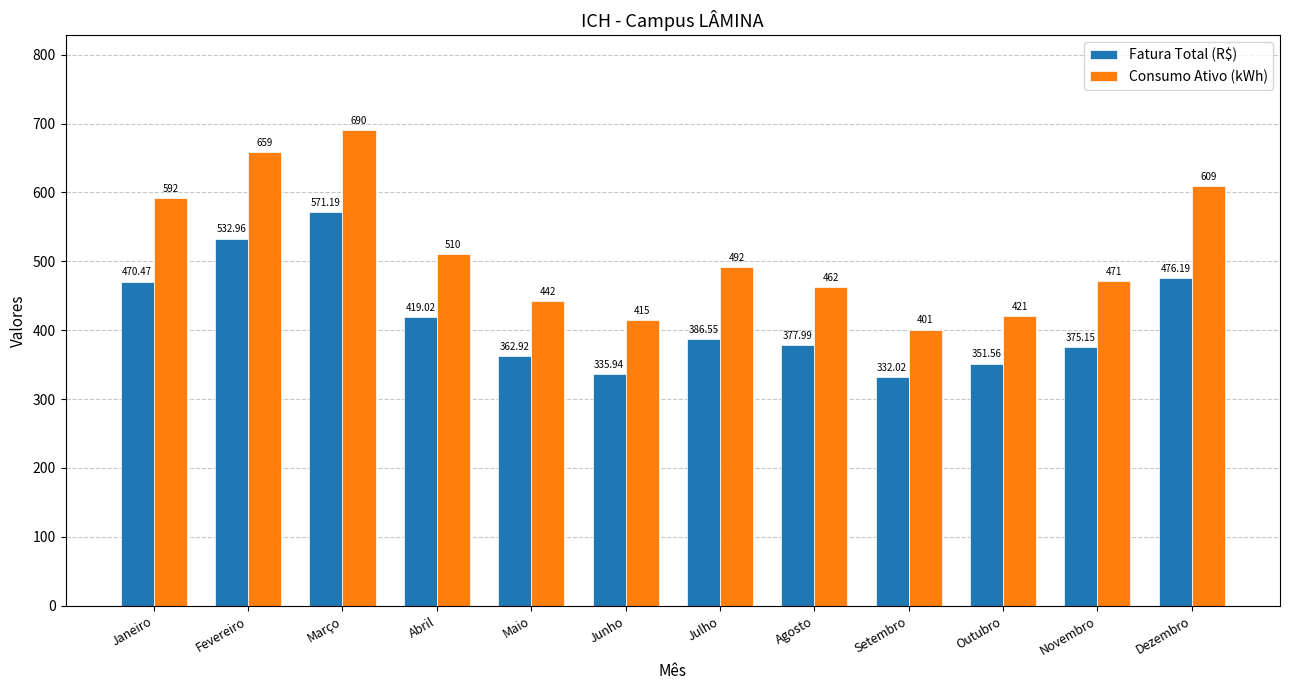

Which series has the largest total across all categories?

Consumo Ativo (kWh)